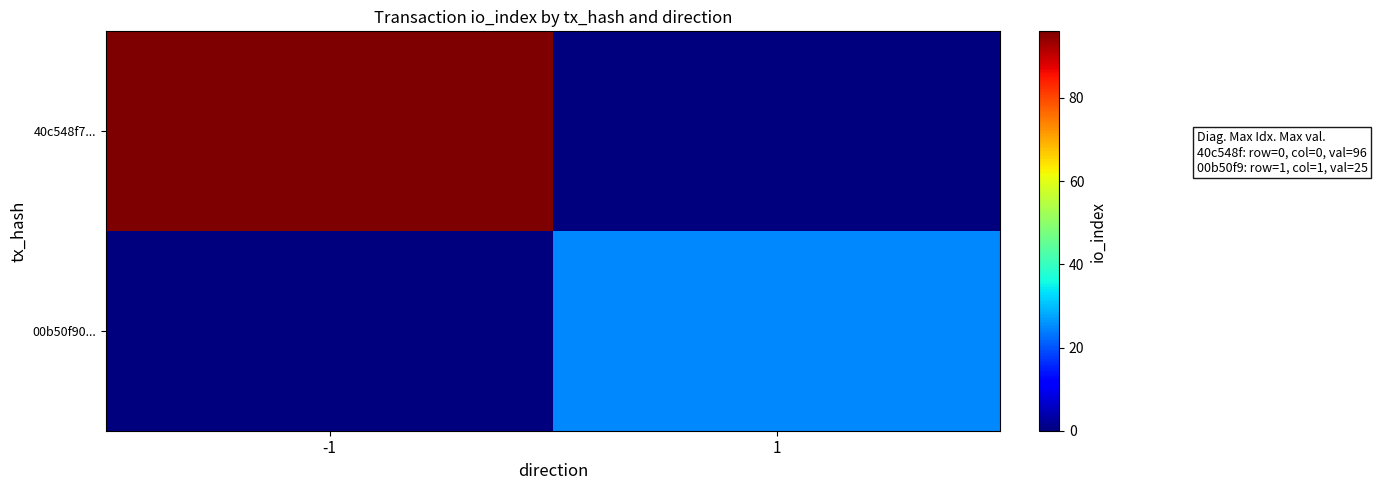

At 1, list the series in order from smallest to largest.

40c548f7..., 00b50f90...